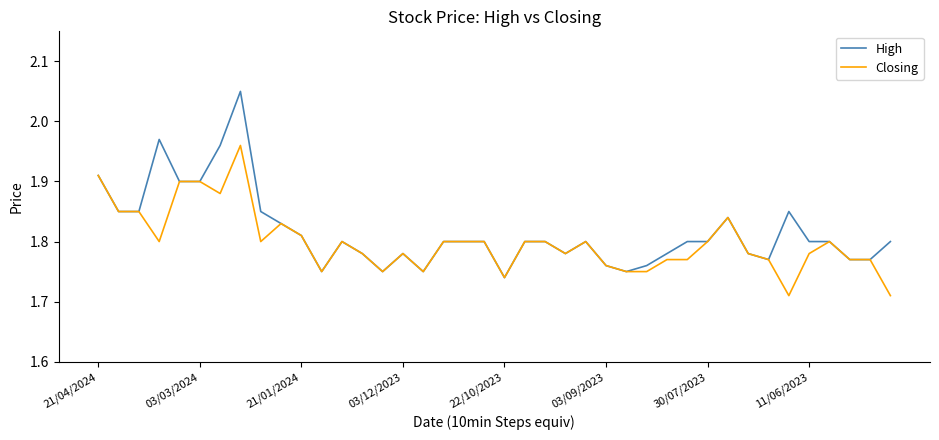

Which series has the largest range (max minus min)?

High